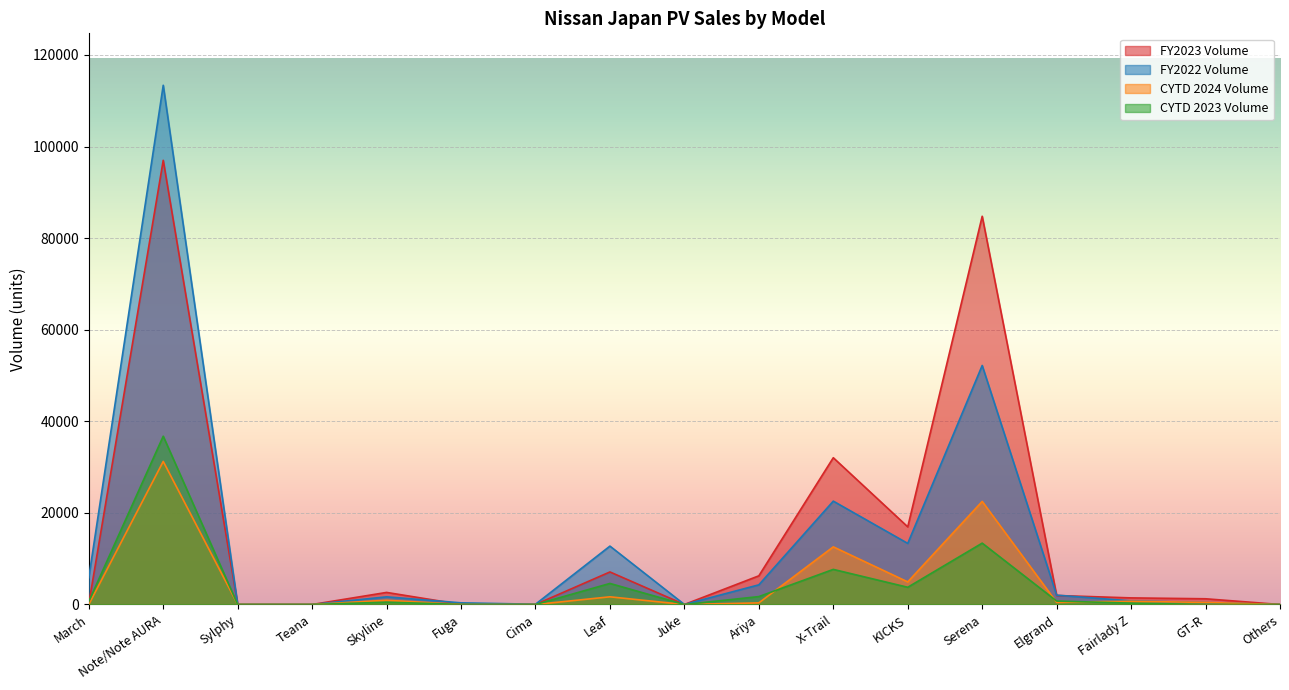

Reading left to right, extract all data points from this chart.

FY2023 Volume: 123	97000	0	0	2636	18	0	7106	2	6262	32051	16952	84783	1965	1441	1248	2
FY2022 Volume: 5854	113390	3	3	1673	364	57	12751	5	4294	22572	13342	52197	2042	788	417	0
CYTD 2024 Volume: 4	31243	0	0	931	1	0	1678	0	353	12589	4934	22511	462	710	450	1
CYTD 2023 Volume: 661	36751	2	0	505	18	0	4598	0	1725	7665	3760	13400	752	298	7	0